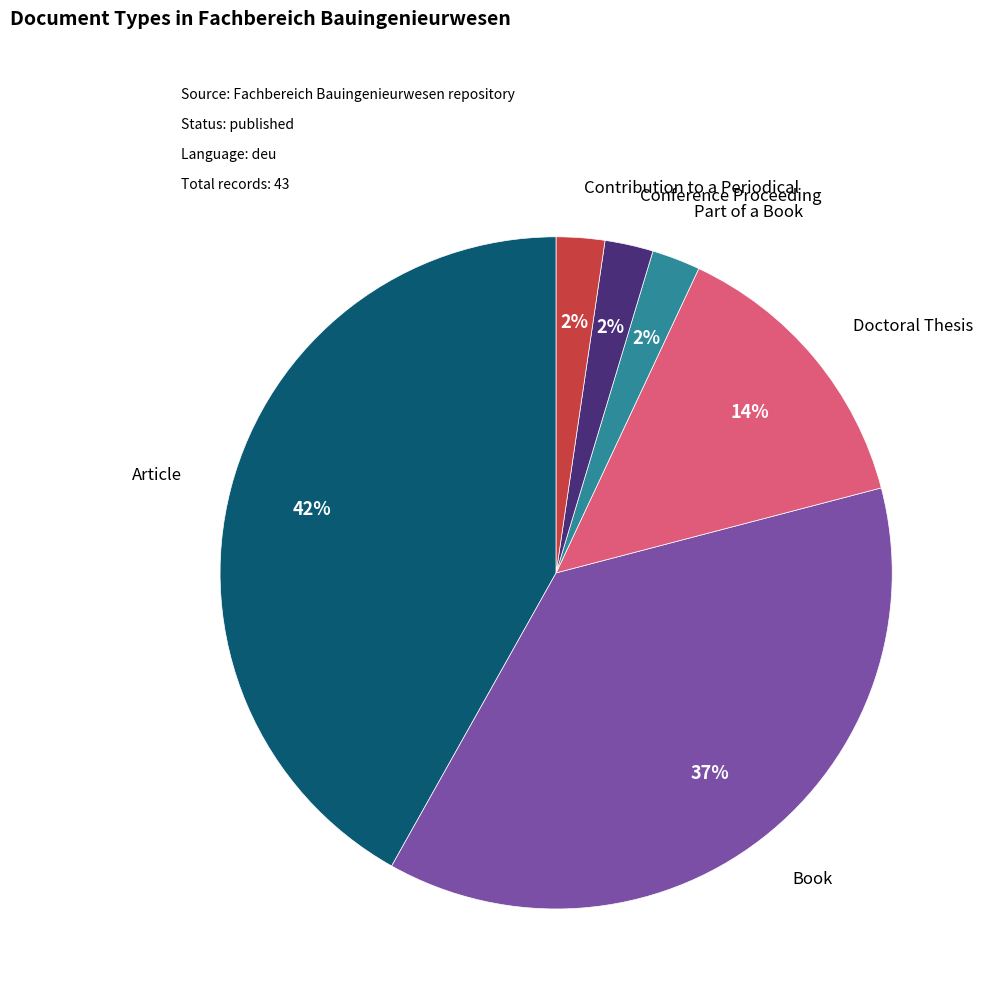

Between Part of a Book and Book, which is larger?

Book